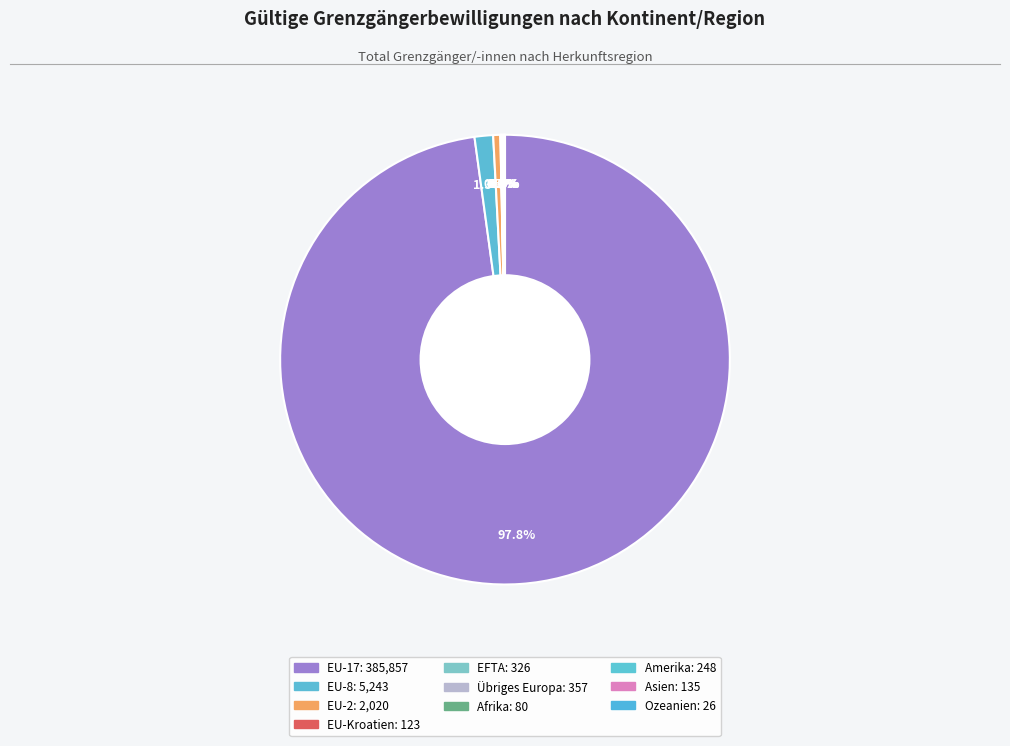

Count the number of slices in the pie.

10